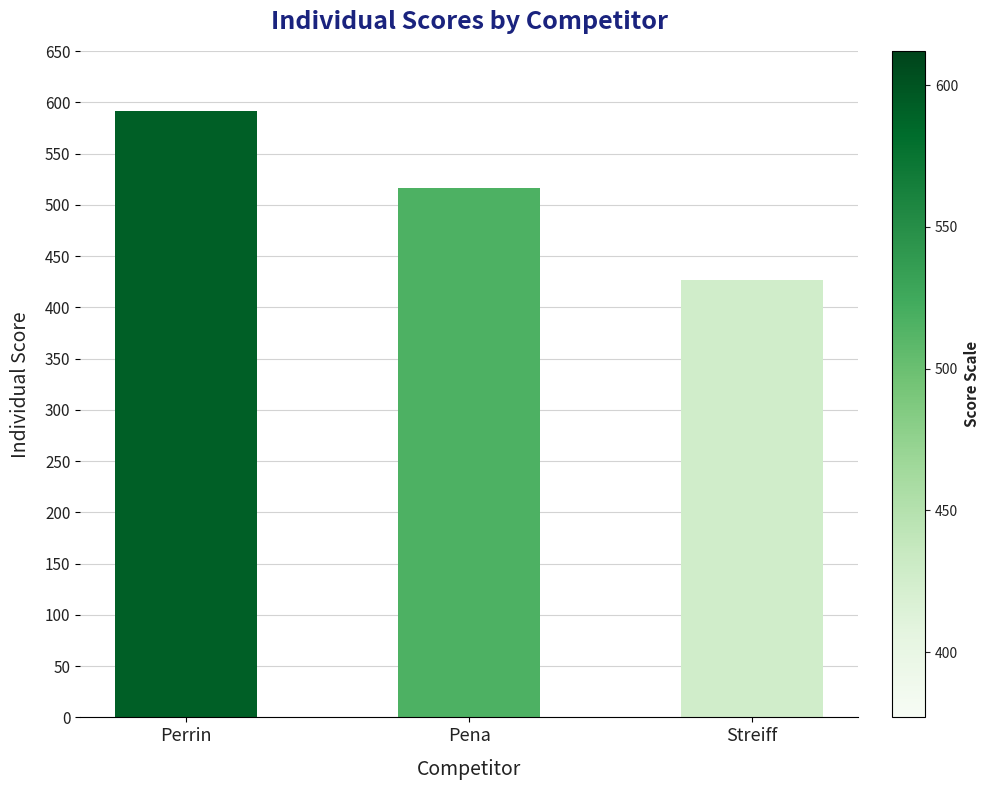

List the labels in order of value, smallest first.

Streiff, Pena, Perrin